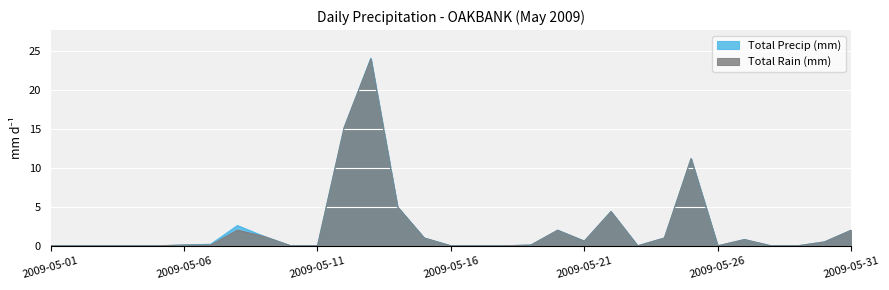

Reading left to right, extract all data points from this chart.

Total Precip (mm): 2009-05-01=0.0	2009-05-02=0.0	2009-05-03=0.0	2009-05-04=0.0	2009-05-05=0.0	2009-05-06=0.1	2009-05-07=0.2	2009-05-08=2.6	2009-05-09=1.2	2009-05-10=0.0	2009-05-11=0.0	2009-05-12=15.2	2009-05-13=24.1	2009-05-14=5.0	2009-05-15=1.0	2009-05-16=0.0	2009-05-17=0.0	2009-05-18=0.0	2009-05-19=0.1	2009-05-20=2.0	2009-05-21=0.6	2009-05-22=4.4	2009-05-23=0.0	2009-05-24=1.0	2009-05-25=11.2	2009-05-26=0.0	2009-05-27=0.8	2009-05-28=0.0	2009-05-29=0.0	2009-05-30=0.5	2009-05-31=2.0
Total Rain (mm): 2009-05-01=0.0	2009-05-02=0.0	2009-05-03=0.0	2009-05-04=0.0	2009-05-05=0.0	2009-05-06=0.1	2009-05-07=0.1	2009-05-08=2.0	2009-05-09=1.2	2009-05-10=0.0	2009-05-11=0.0	2009-05-12=15.2	2009-05-13=24.0	2009-05-14=5.0	2009-05-15=1.0	2009-05-16=0.0	2009-05-17=0.0	2009-05-18=0.0	2009-05-19=0.1	2009-05-20=2.0	2009-05-21=0.6	2009-05-22=4.4	2009-05-23=0.0	2009-05-24=1.0	2009-05-25=11.2	2009-05-26=0.0	2009-05-27=0.8	2009-05-28=0.0	2009-05-29=0.0	2009-05-30=0.5	2009-05-31=2.0